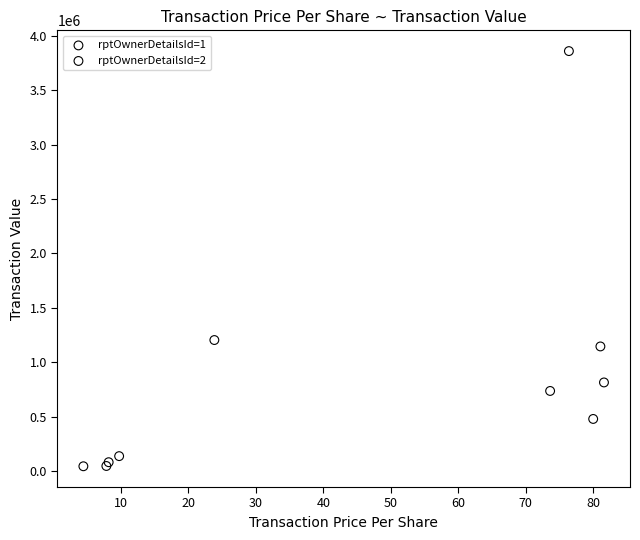

What are all the series names shown in the legend?

rptOwnerDetailsId=1, rptOwnerDetailsId=2